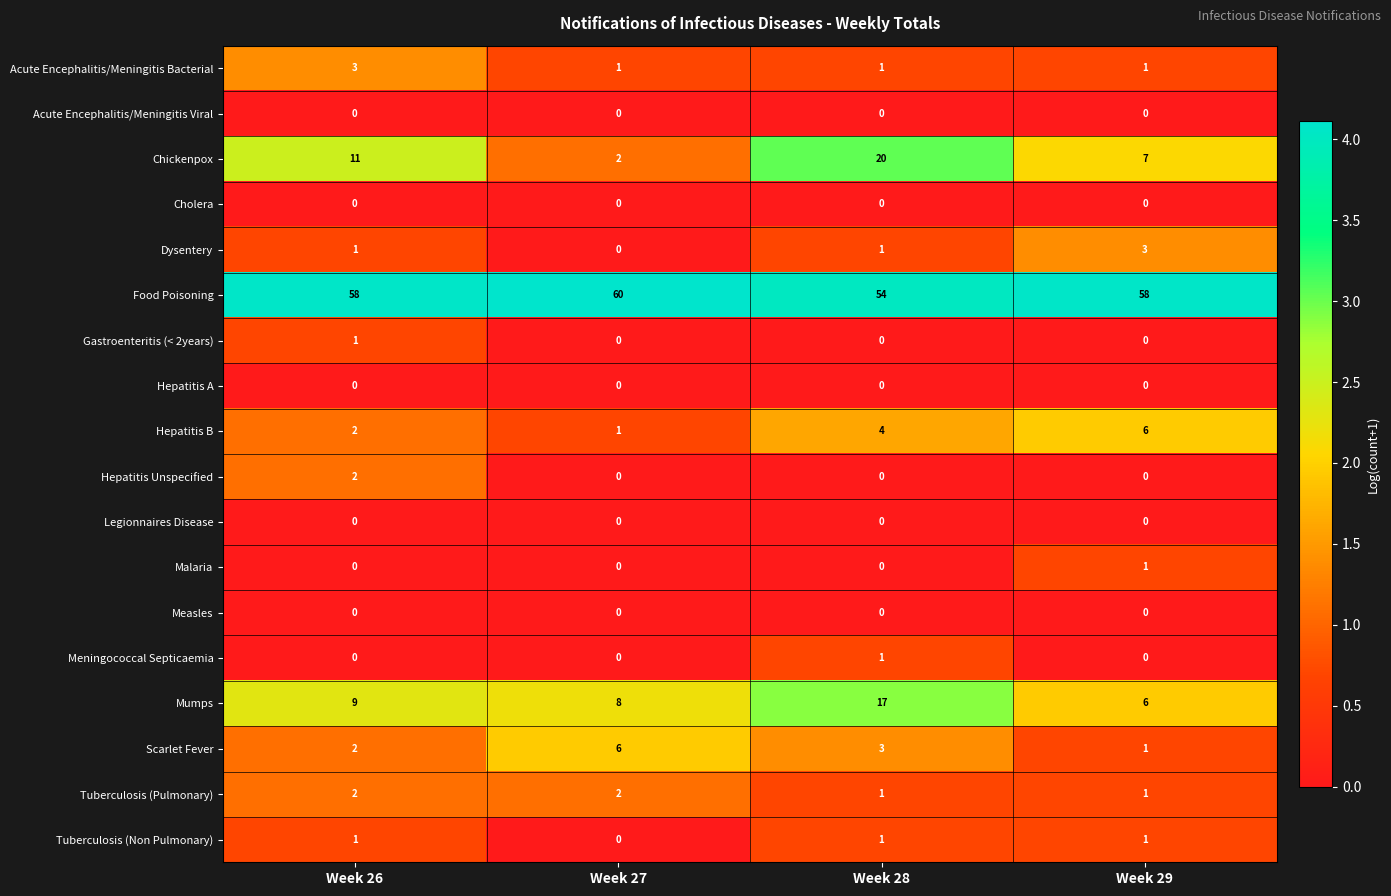

What is the spread (max minus min) of values at Week 26?

58